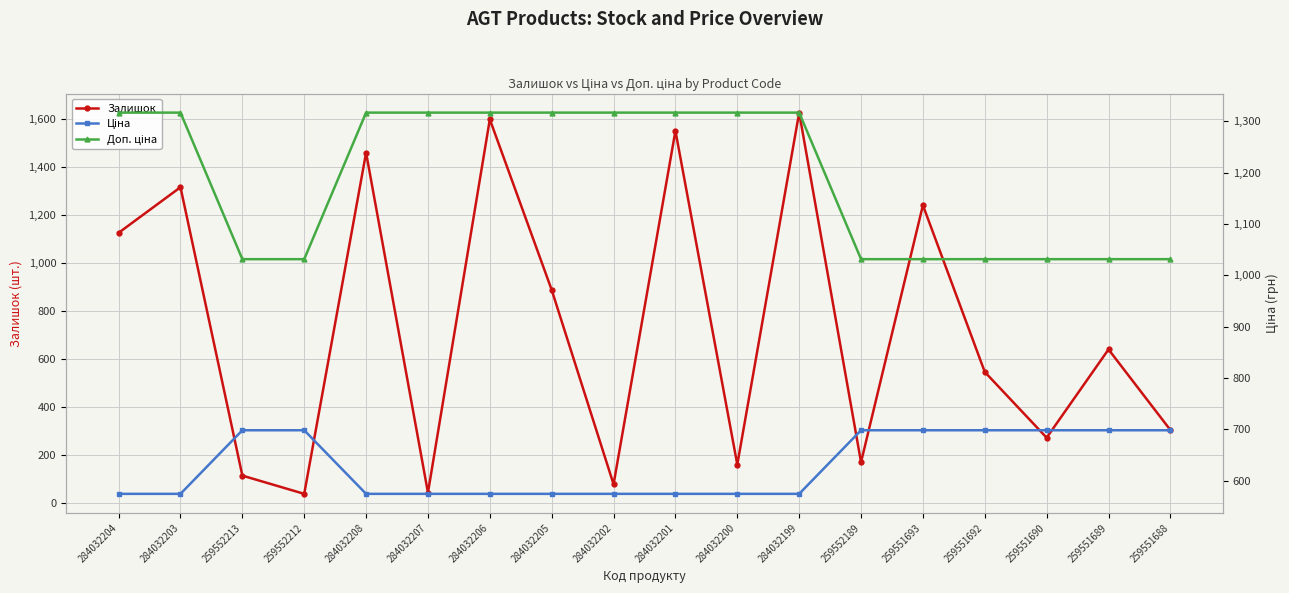

True or false: Ціна and Доп. ціна intersect in this chart.

False